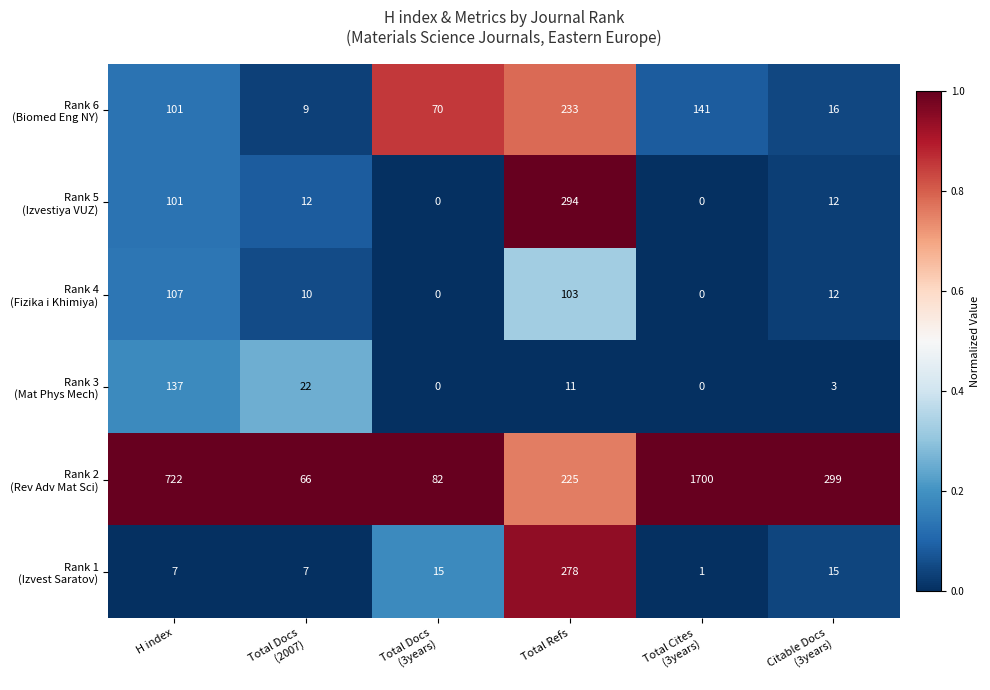

What is the maximum value shown in the chart?

1700